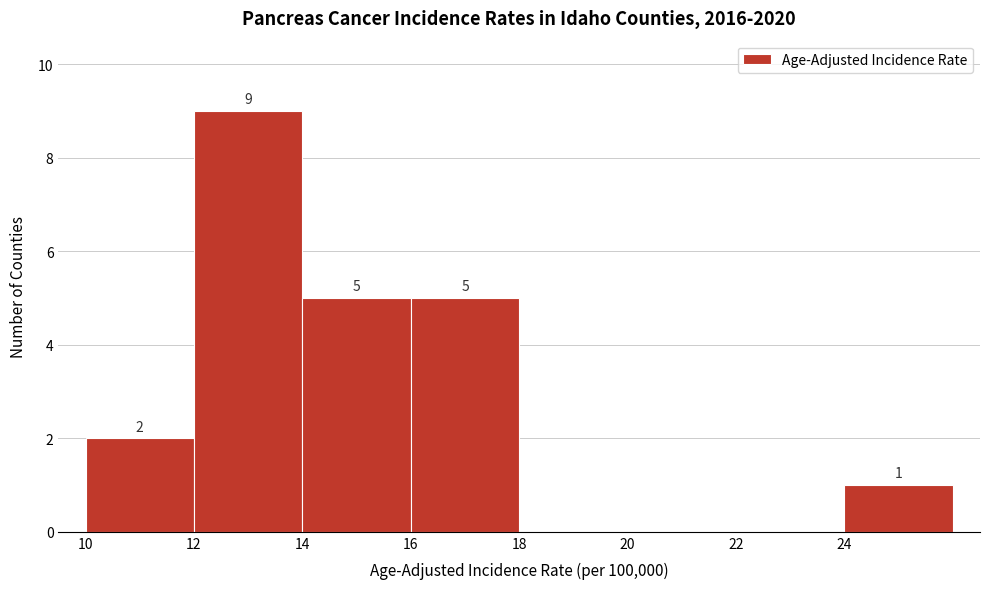

Over which range of the x-axis is the bar tallest?

12 to 14